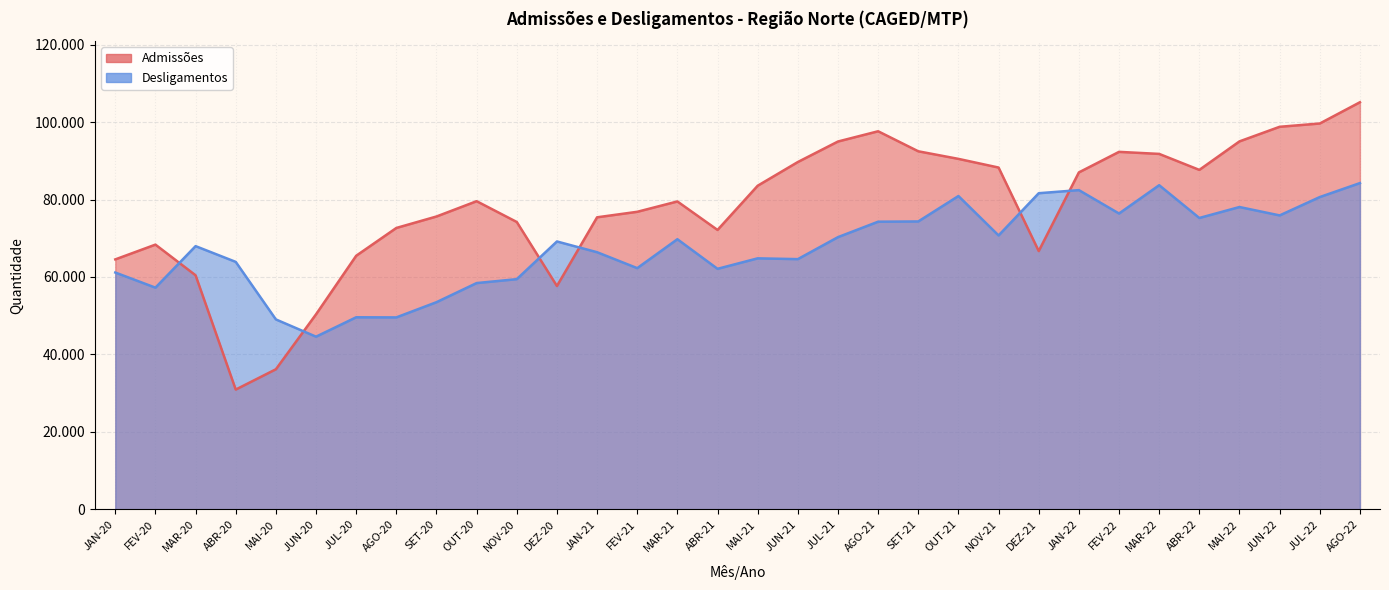

What is the difference between the highest and lowest values at FEV-22?

15920